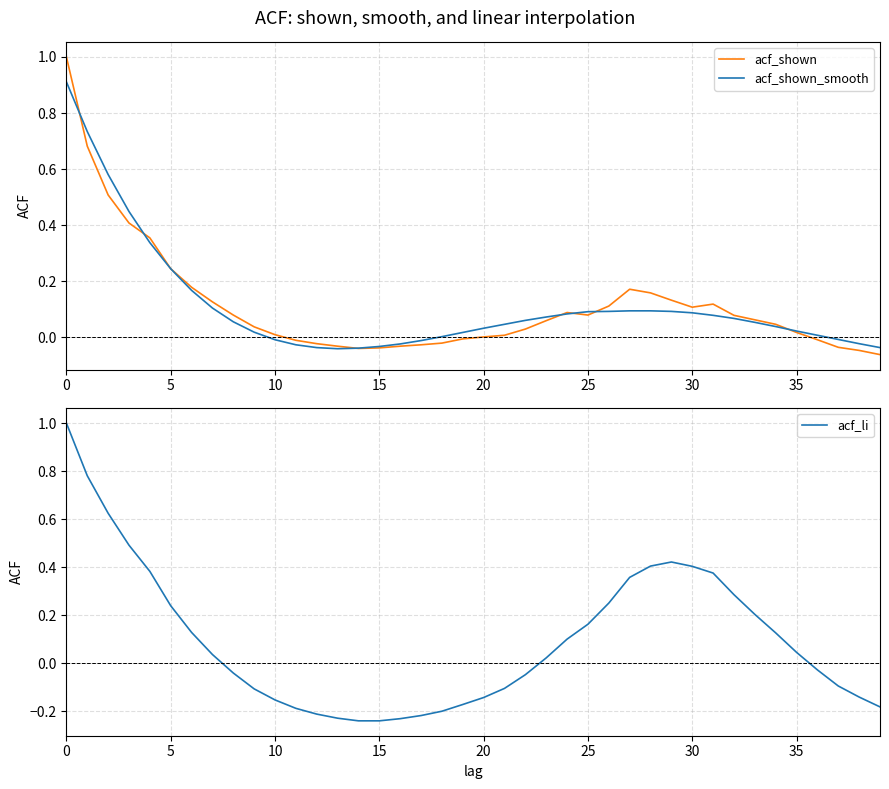

How many data points in acf_shown are above 0?

27